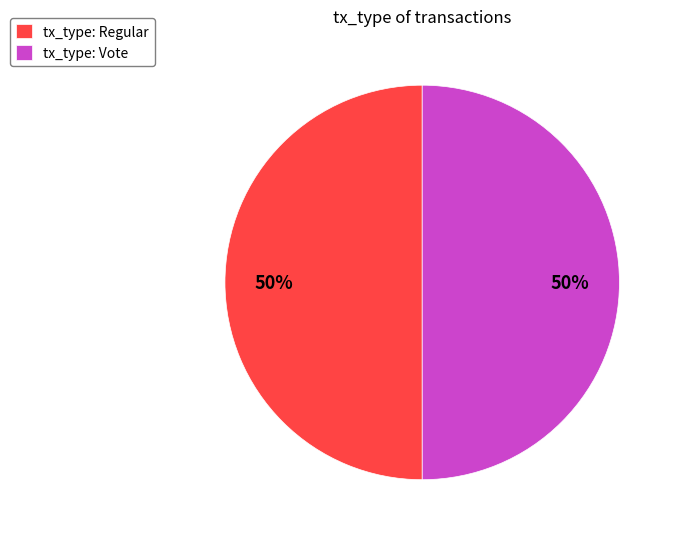

Approximately how many times larger is the value at tx_type: Regular compared to tx_type: Vote?

1.0